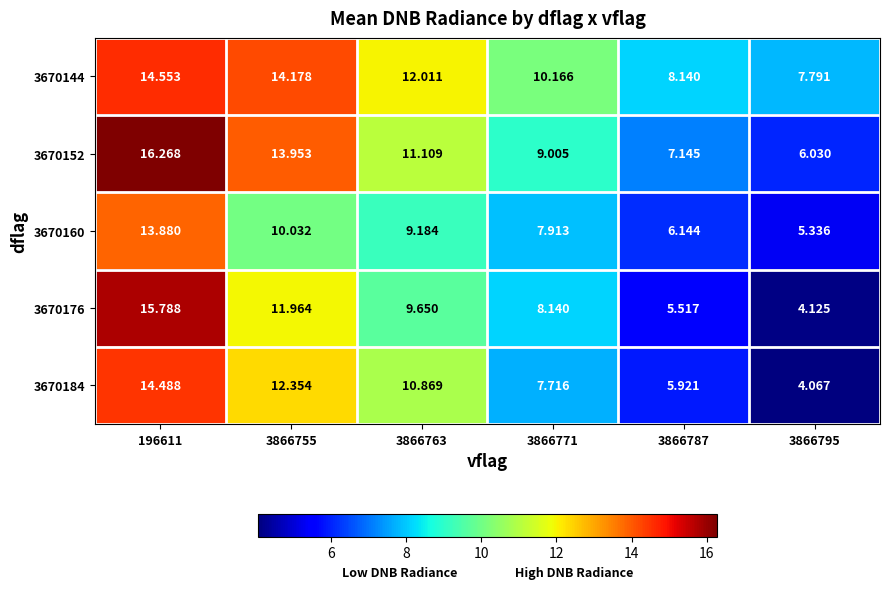

Between 3866771 and 3866787, which is larger?

3866771